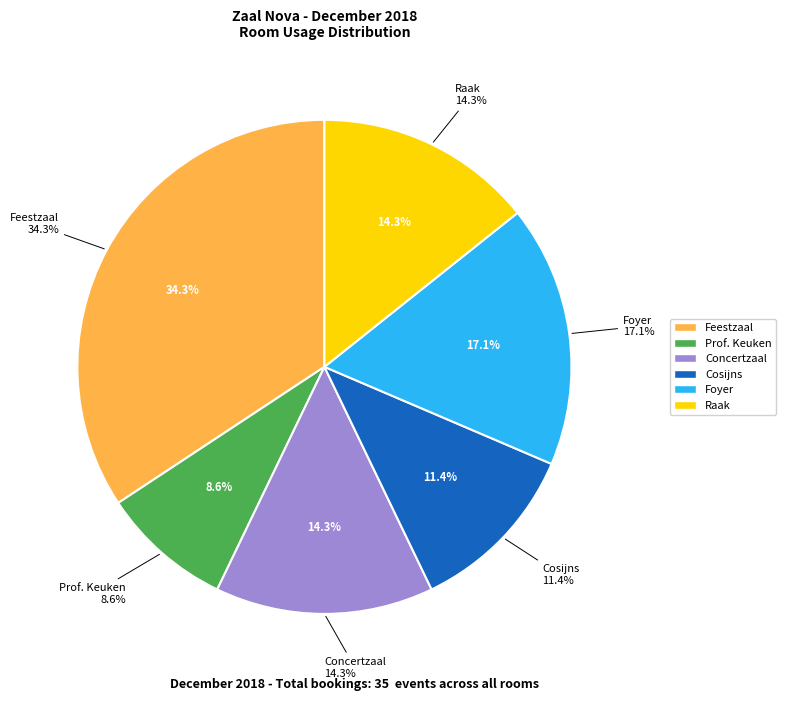

Is there any slice that represents more than half of the pie?

No